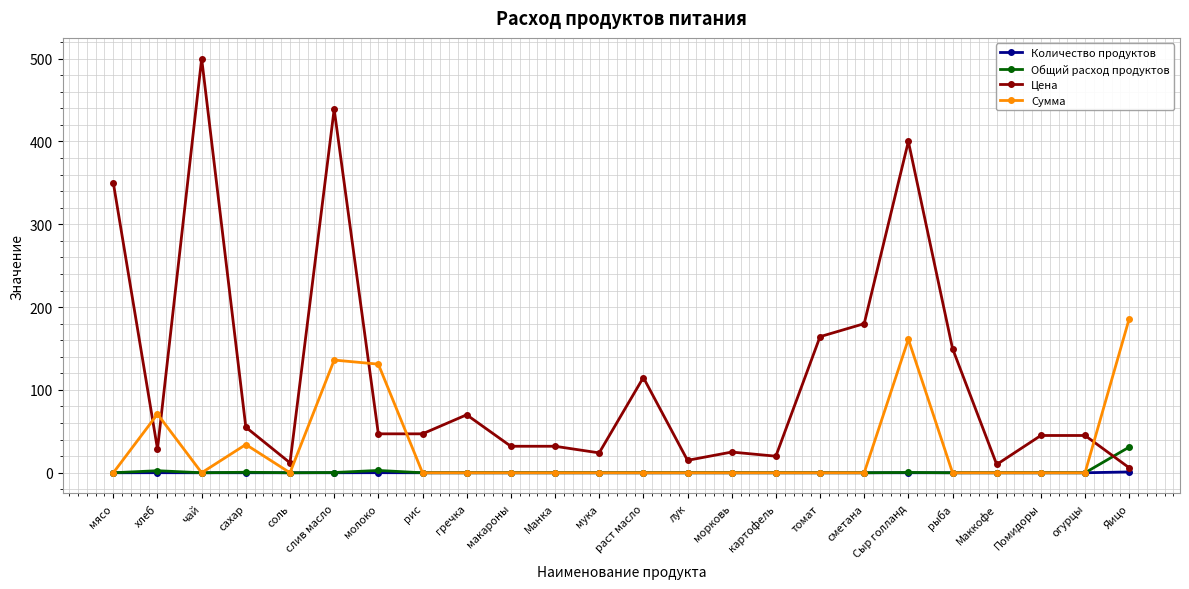

How many data points in Количество продуктов are above 0?

6